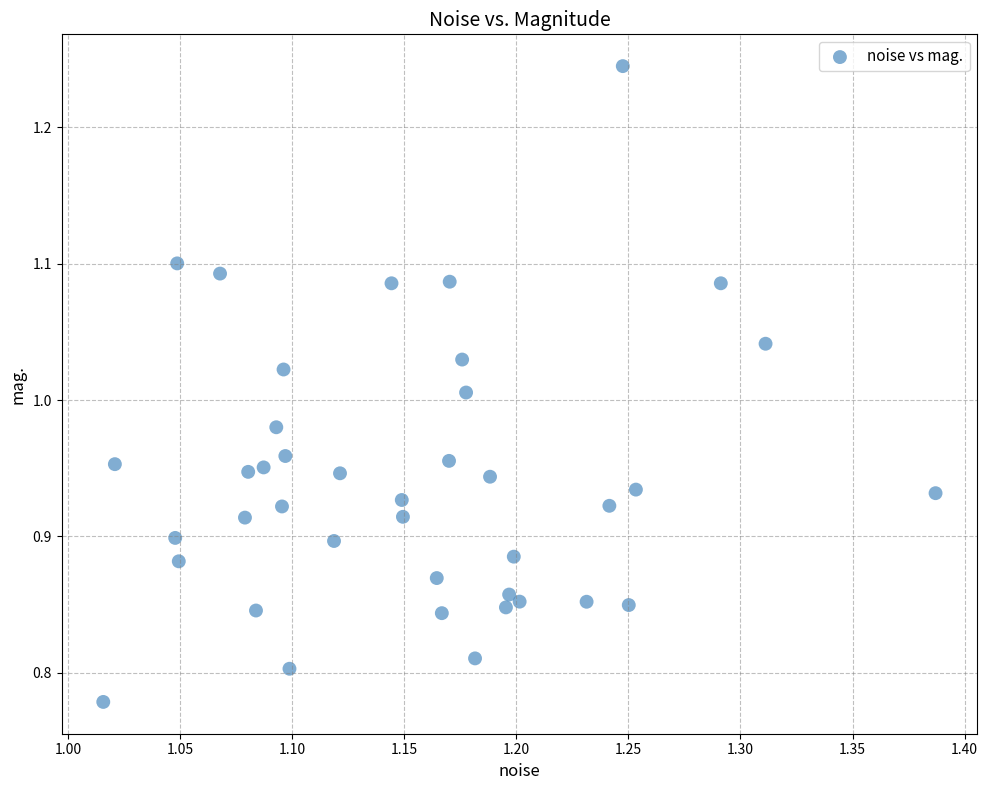

What is the range of X values (max minus min)?

0.4